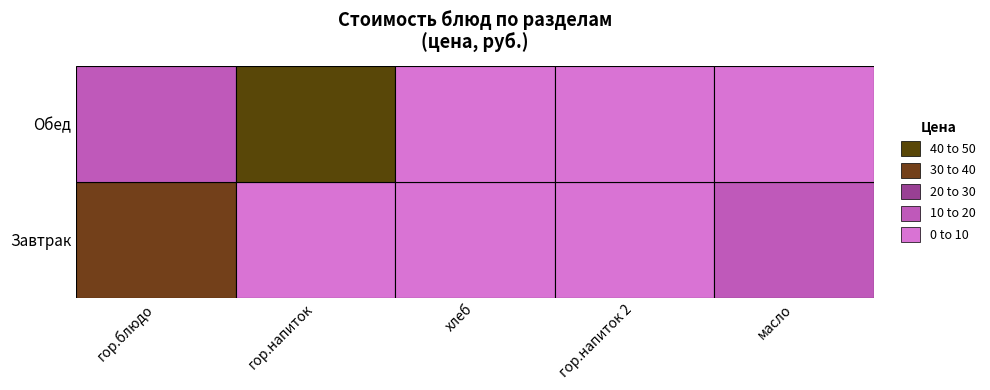

At how many categories does at least one series exceed 30?

2